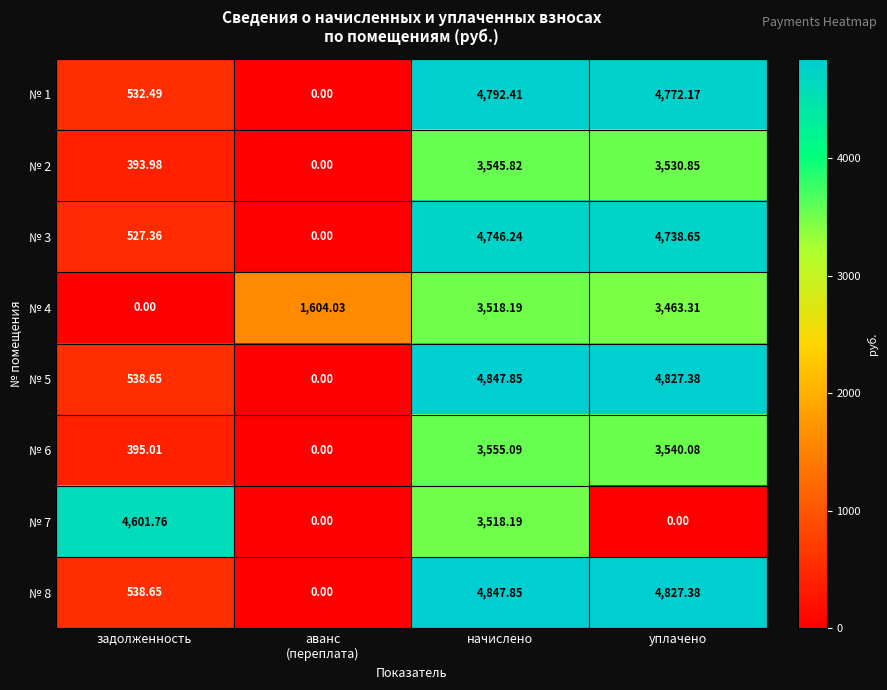

At which category is the sum across all series the highest?

начислено